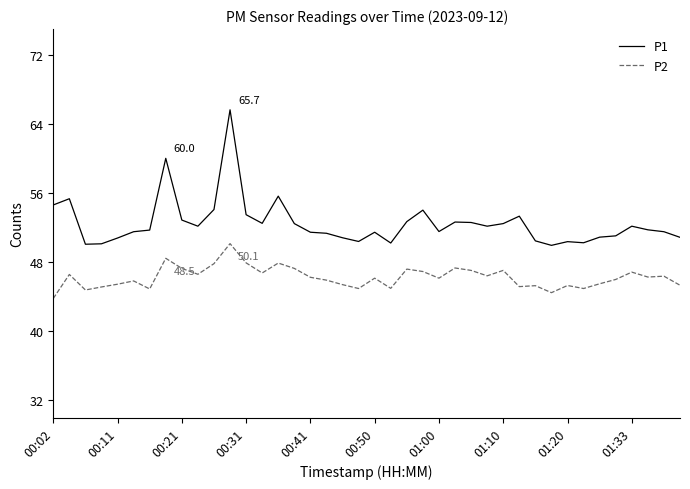

Rank the series by their average value, from highest to lowest.

P1, P2